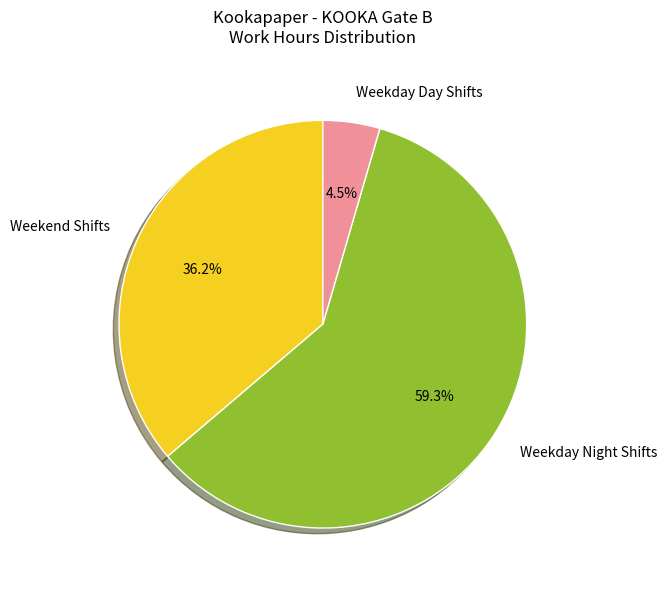

What is the smallest slice in the pie chart?

Weekday Day Shifts